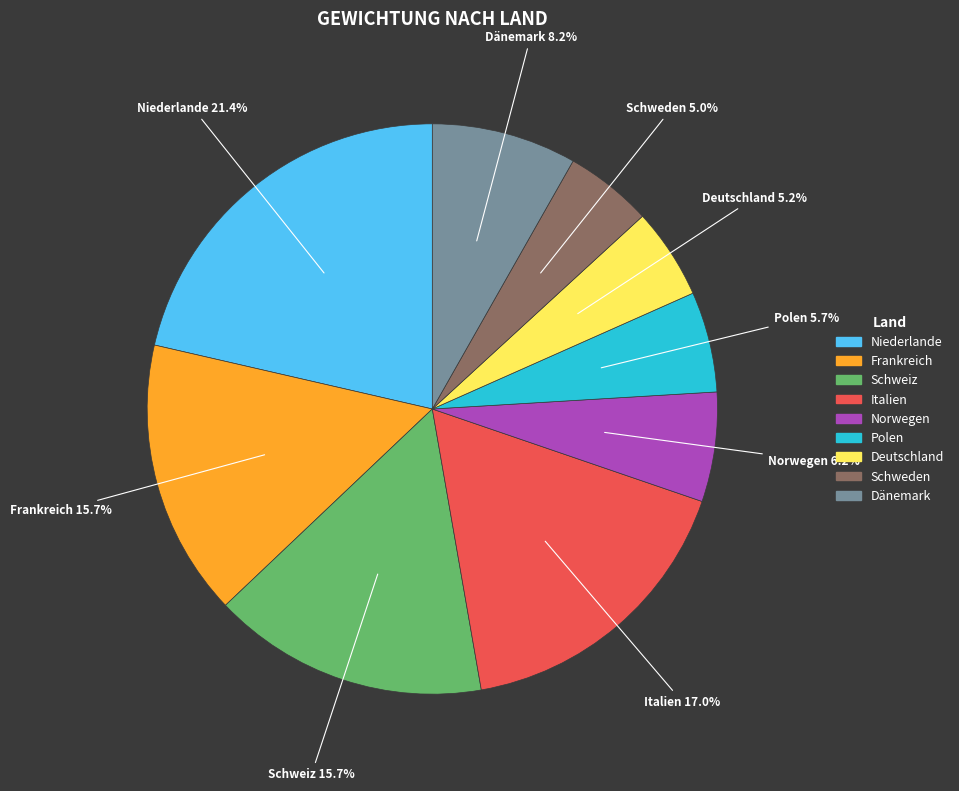

Is the sum of Italien and Schweden greater than half?

No